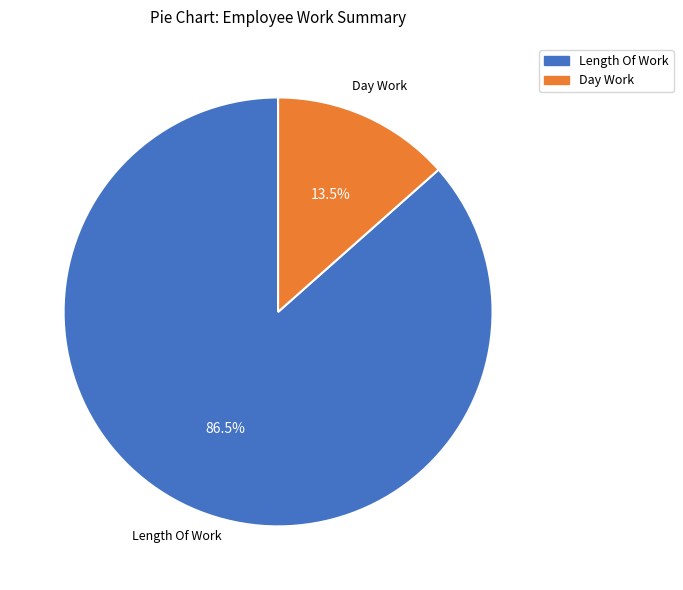

Is there a majority slice in this chart?

Yes